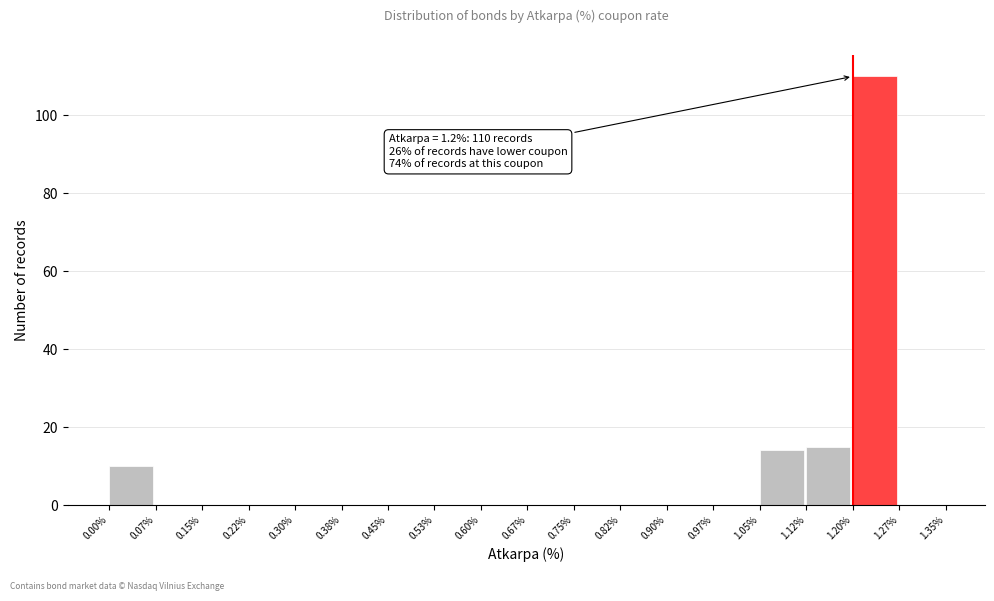

Which range on the x-axis has the tallest bar?

1.20% to 1.27%